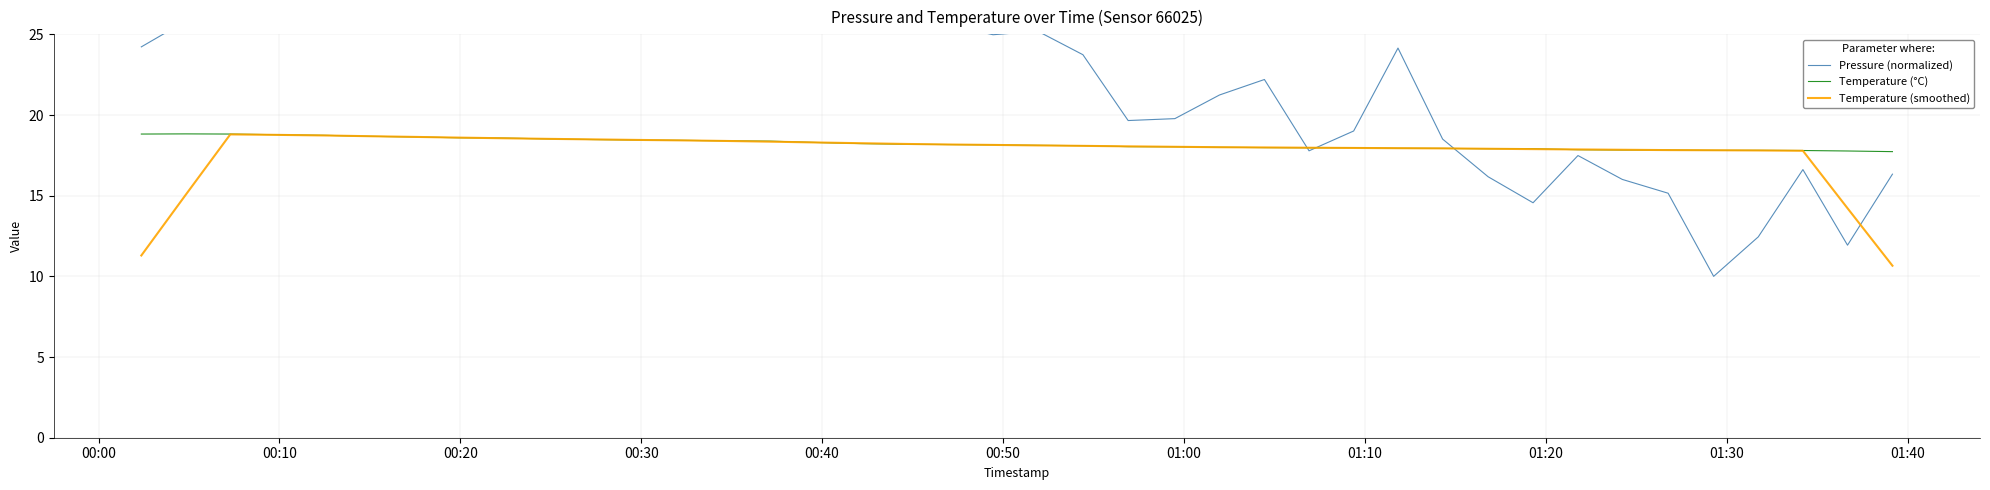

True or false: Temperature (smoothed) has more than 1 points higher than both neighbors.

False